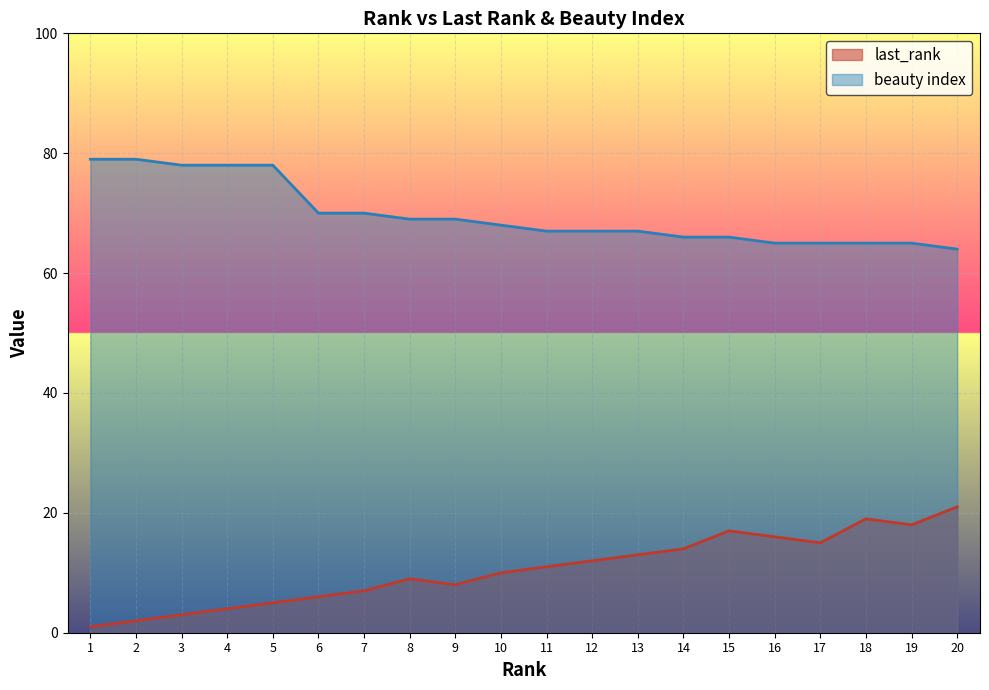

Rank the series by their maximum value, from lowest to highest.

last_rank, beauty index